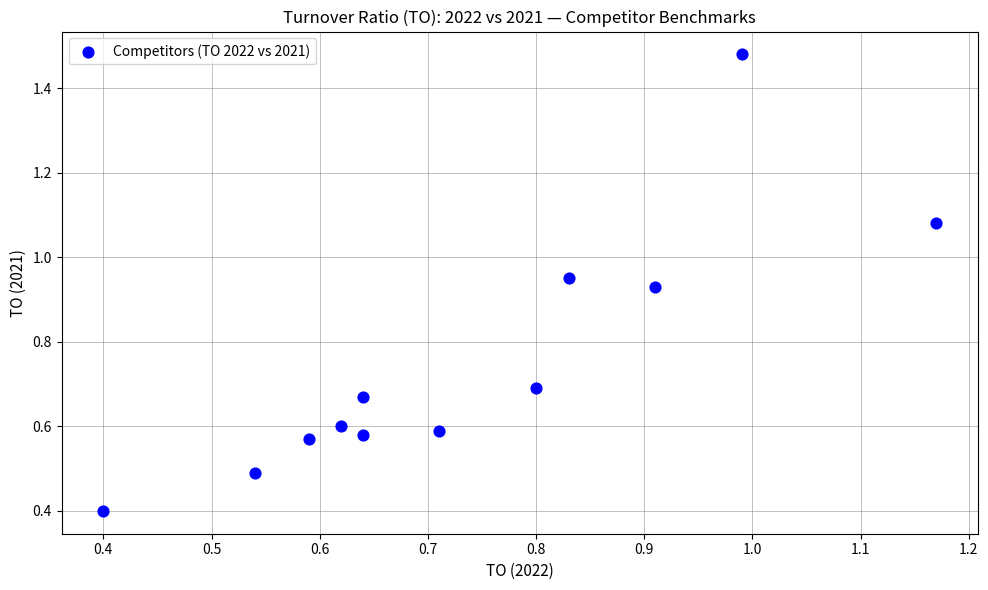

What Y value in the scatter plot is closest to 0?

0.4